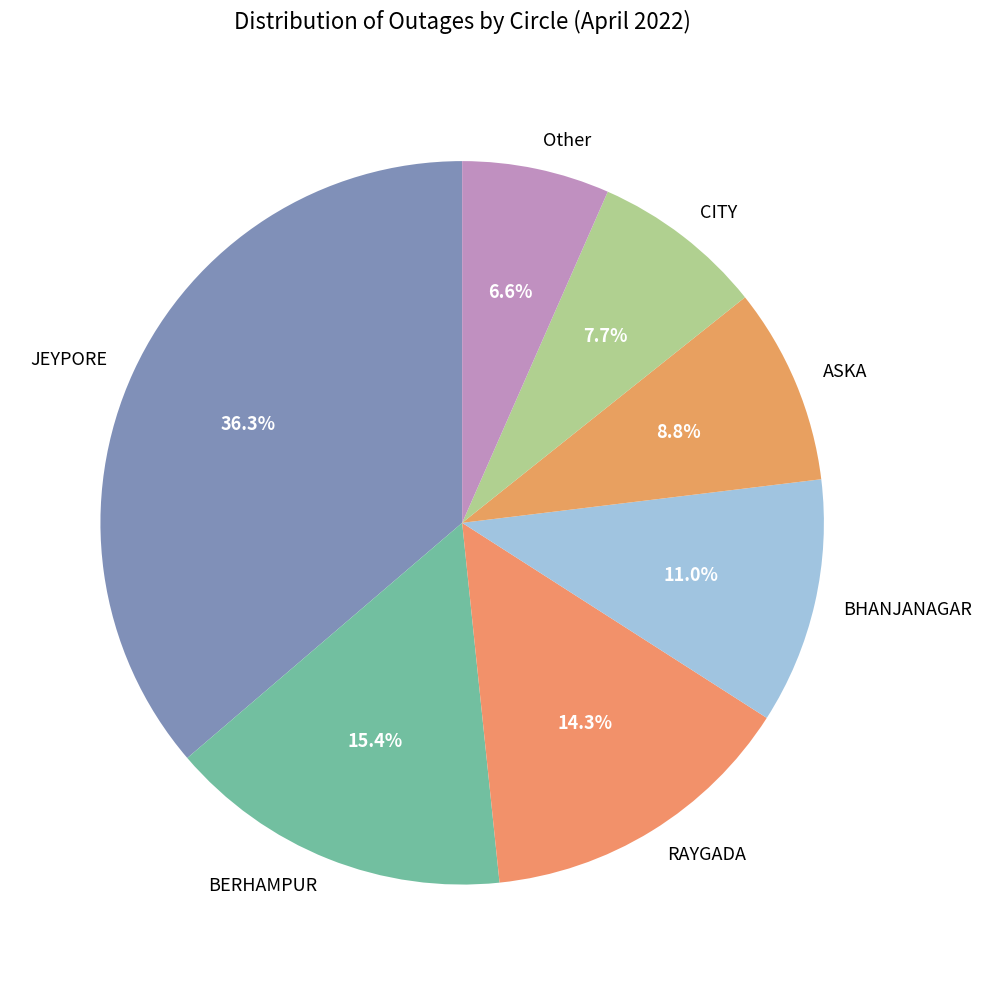

Approximately how many times larger is the value at JEYPORE compared to ASKA?

4.1